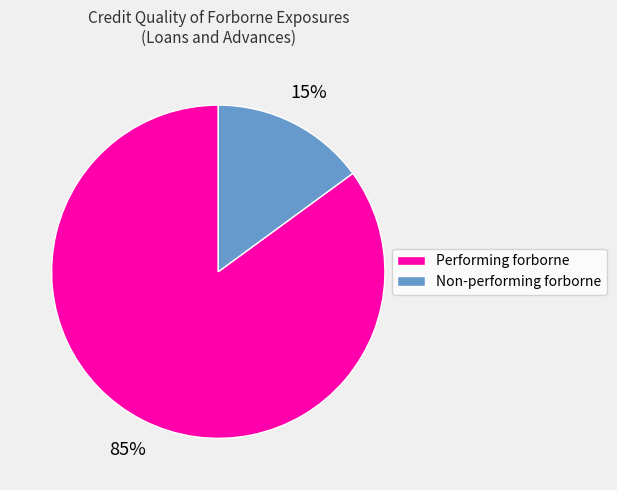

True or false: Performing forborne accounts for 85% of the total.

True